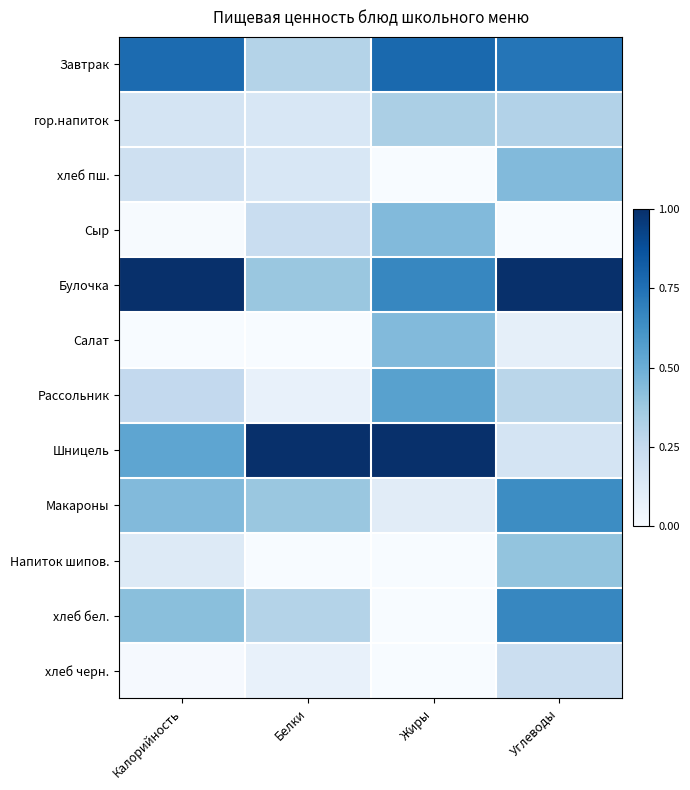

Reading left to right, extract all data points from this chart.

Завтрак: Калорийность=0.8	Белки=0.3	Жиры=0.8	Углеводы=0.7
гор.напиток: Калорийность=0.2	Белки=0.2	Жиры=0.3	Углеводы=0.3
хлеб пш.: Калорийность=0.2	Белки=0.2	Жиры=0.0	Углеводы=0.4
Сыр: Калорийность=0.0	Белки=0.2	Жиры=0.4	Углеводы=0.0
Булочка: Калорийность=1.0	Белки=0.4	Жиры=0.7	Углеводы=1.0
Салат: Калорийность=0.0	Белки=0.0	Жиры=0.4	Углеводы=0.1
Рассольник: Калорийность=0.3	Белки=0.1	Жиры=0.6	Углеводы=0.3
Шницель: Калорийность=0.5	Белки=1.0	Жиры=1.0	Углеводы=0.2
Макароны: Калорийность=0.4	Белки=0.4	Жиры=0.1	Углеводы=0.6
Напиток шипов.: Калорийность=0.1	Белки=0.0	Жиры=0.0	Углеводы=0.4
хлеб бел.: Калорийность=0.4	Белки=0.3	Жиры=0.0	Углеводы=0.7
хлеб черн.: Калорийность=0.0	Белки=0.1	Жиры=0.0	Углеводы=0.2